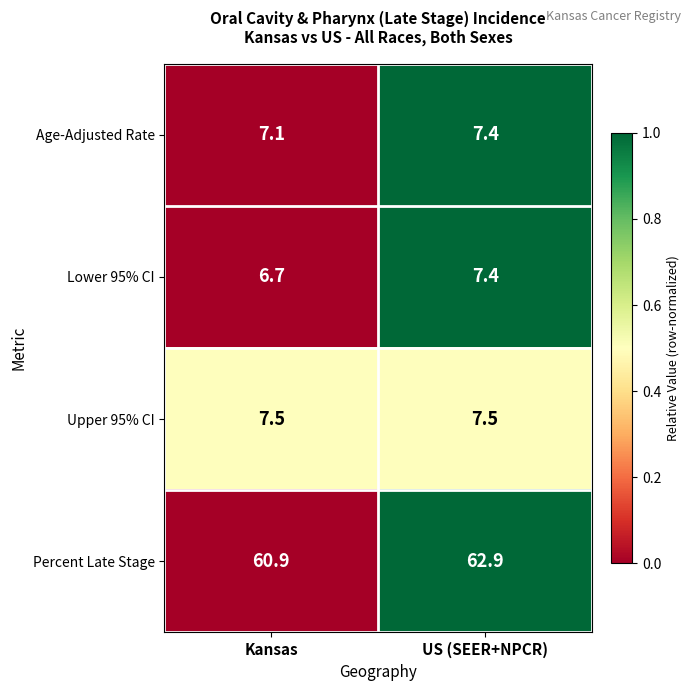

Reading left to right, transcribe all the data shown in this chart.

Age-Adjusted Rate: 7.1	7.4
Lower 95% CI: 6.7	7.4
Upper 95% CI: 7.5	7.5
Percent Late Stage: 60.9	62.9